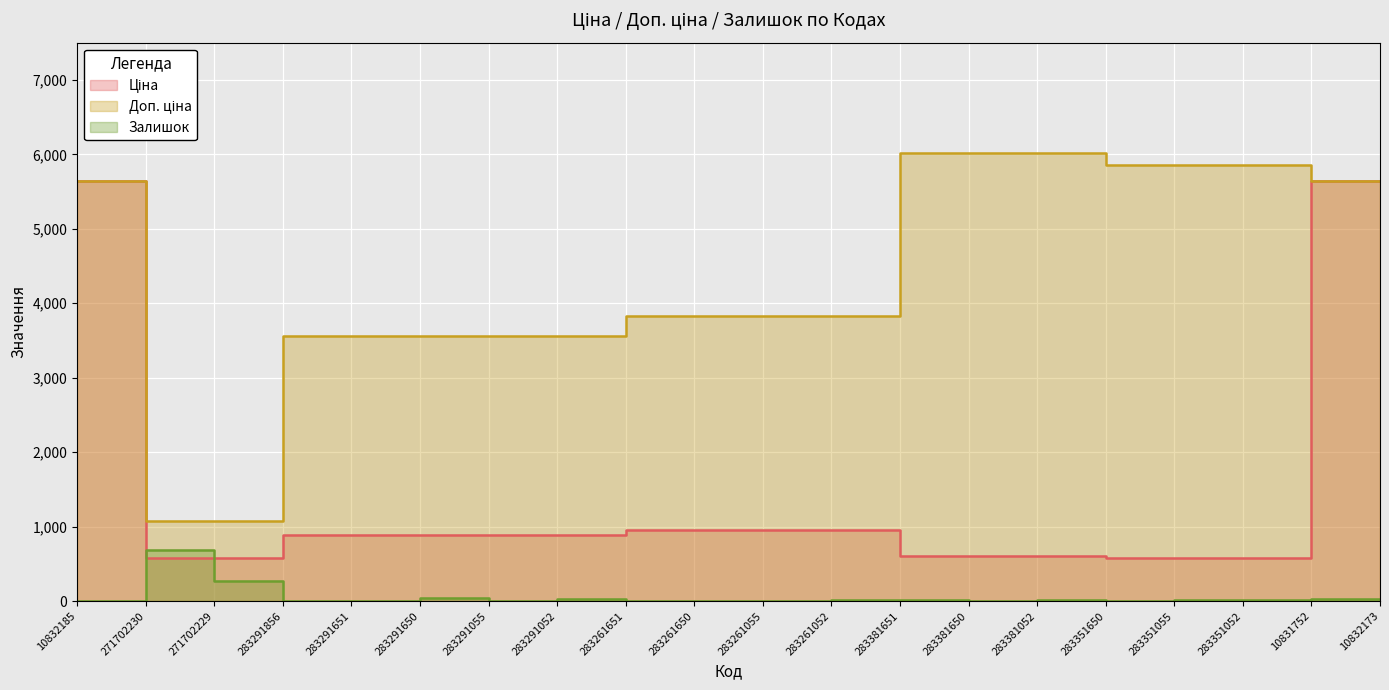

What is the value of the Залишок point at the 2nd from the left?

690.0